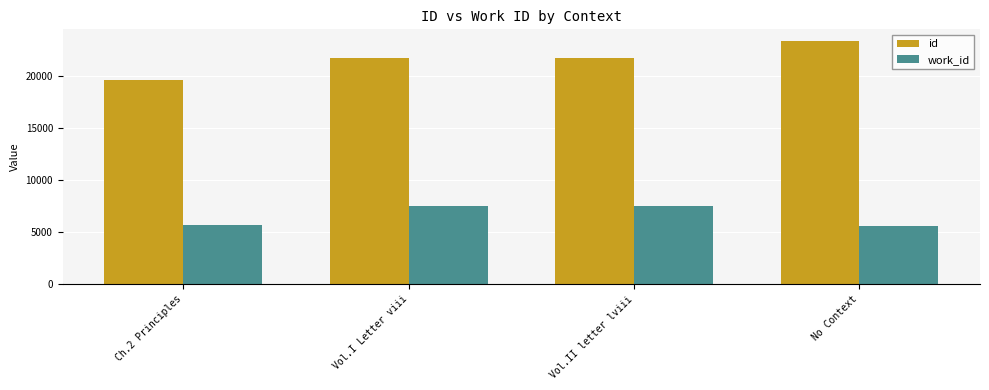

What is the lowest value of the work_id series?

5583